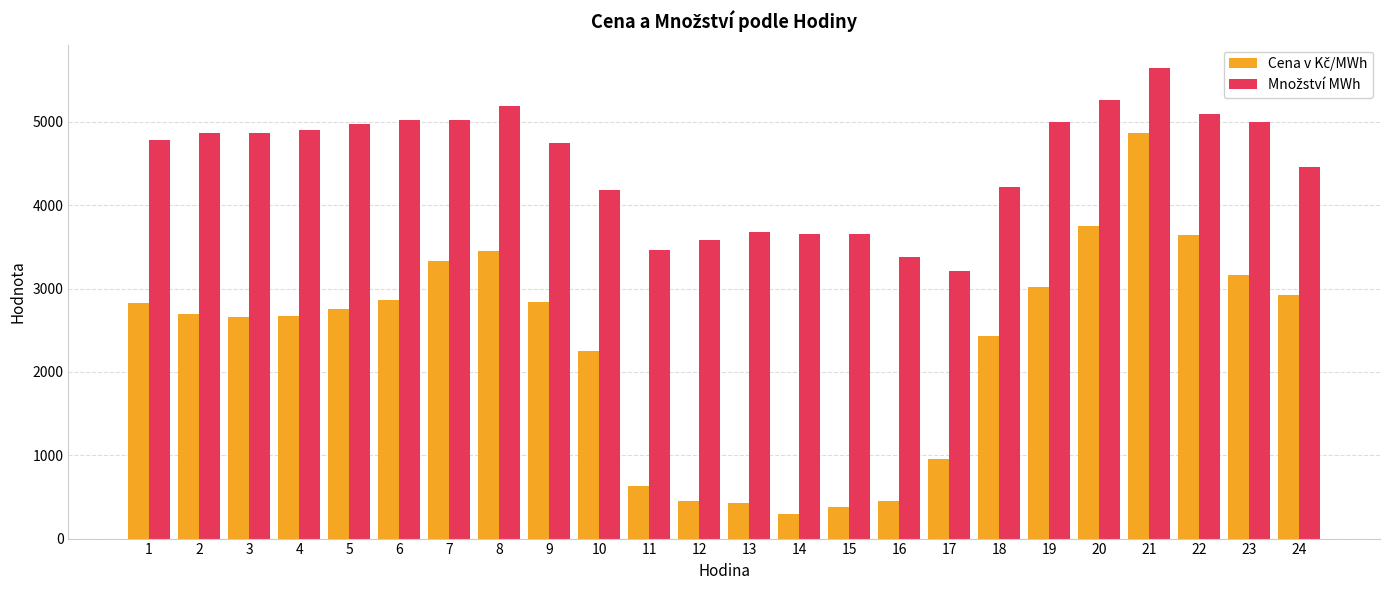

How many data points does each series have?

24